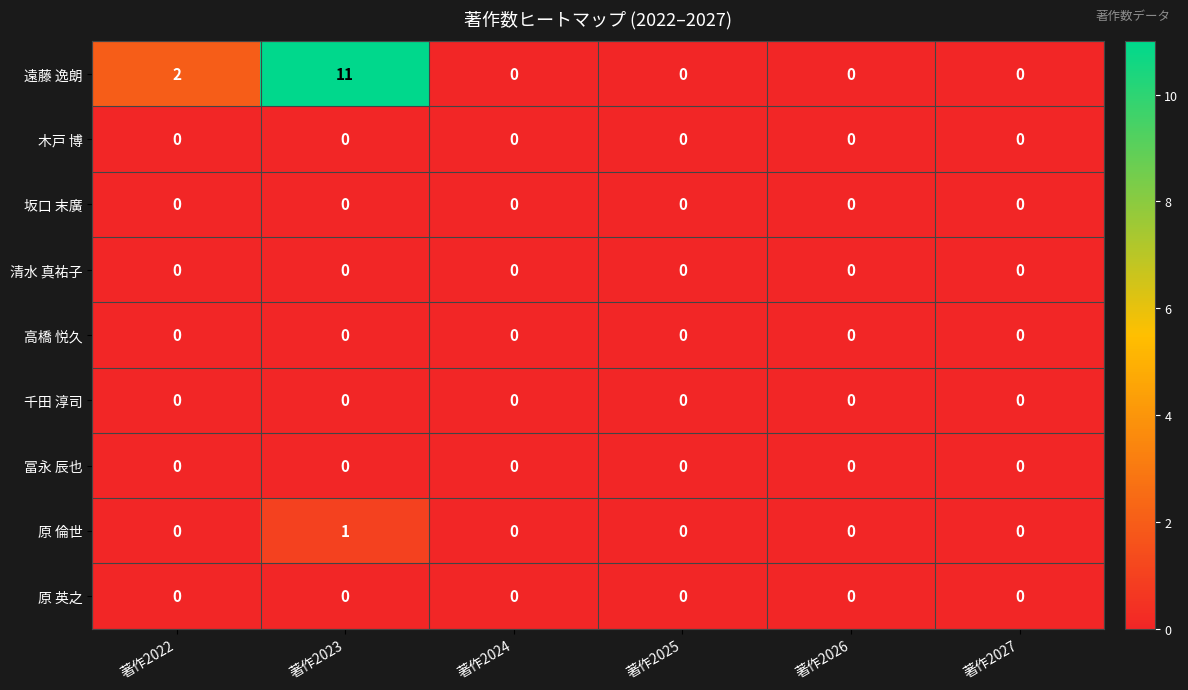

Between 著作2022 and 著作2023, which series saw the biggest shift?

遠藤 逸朗